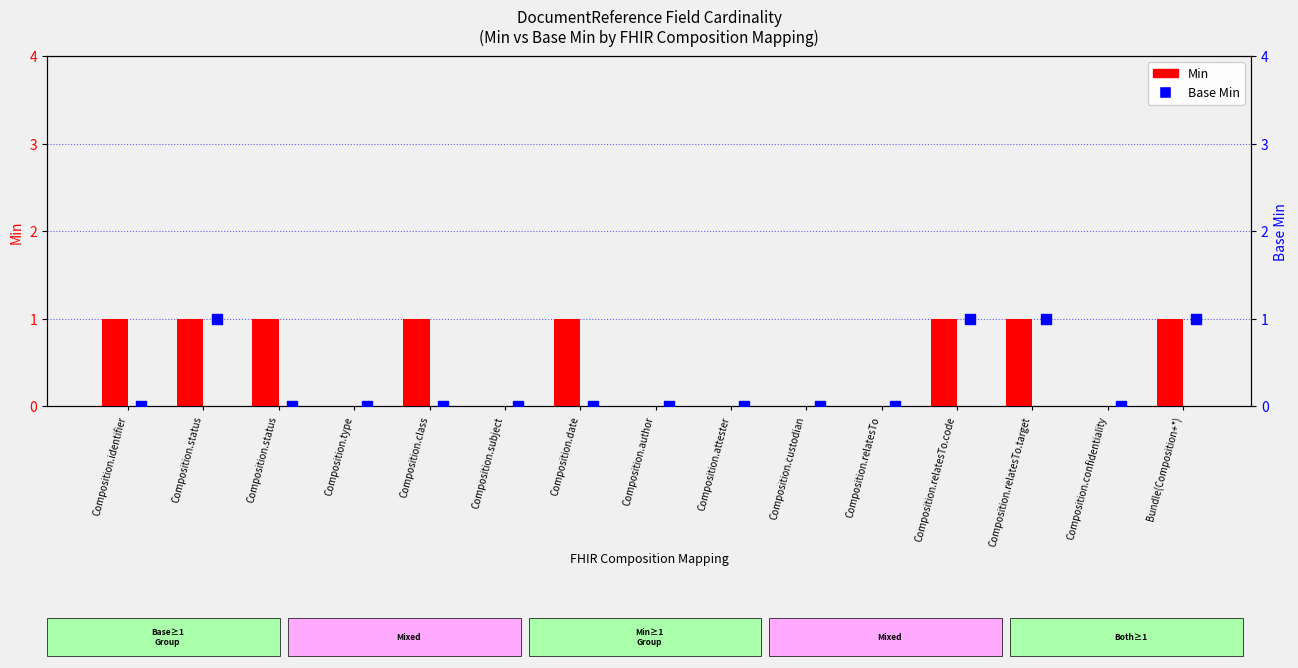

At which category is the sum across all series the highest?

Composition.status